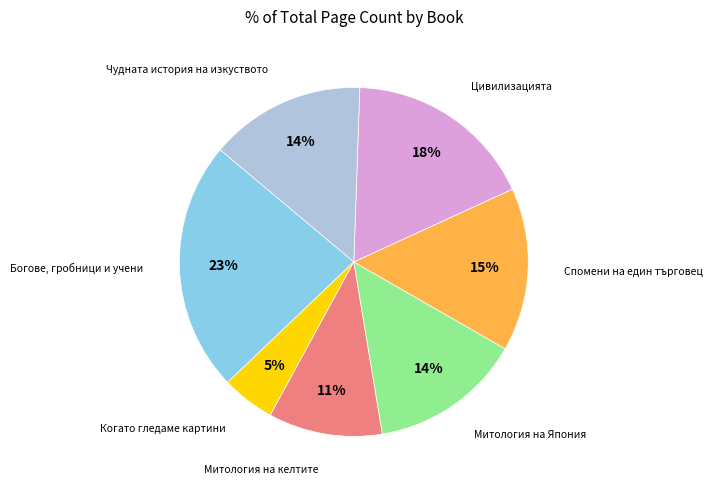

Does Когато гледаме картини represent more than half of the total?

No